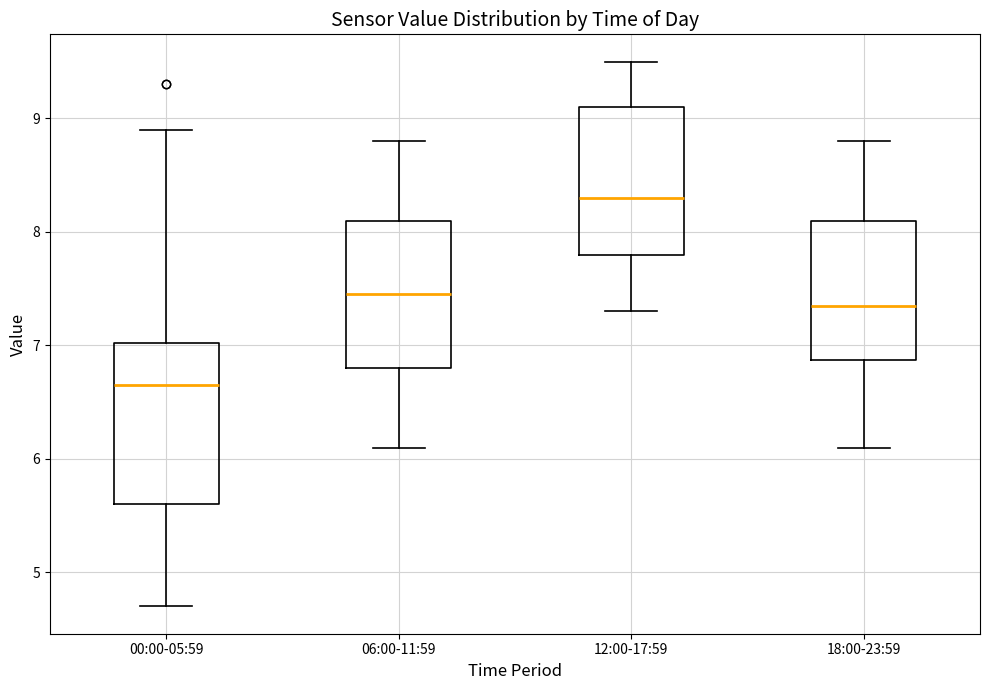

Which box has the lowest median line?

00:00-05:59